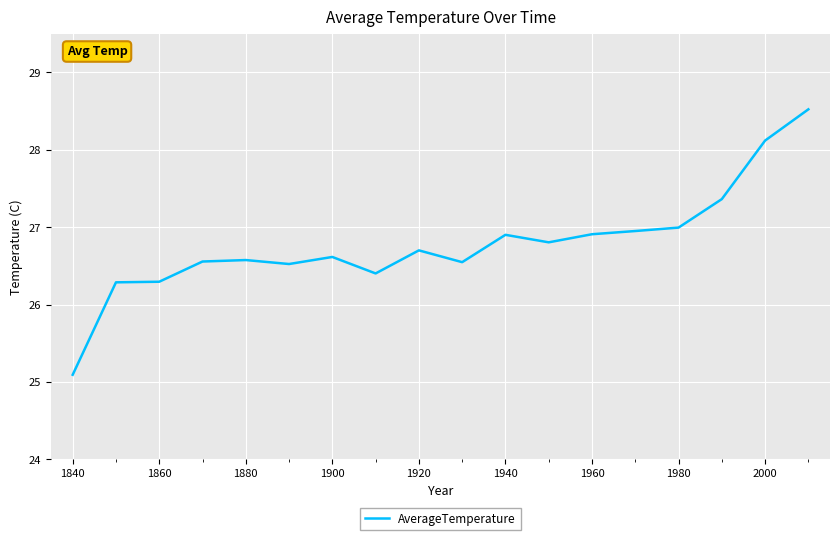

What is the smallest value displayed?

25.1